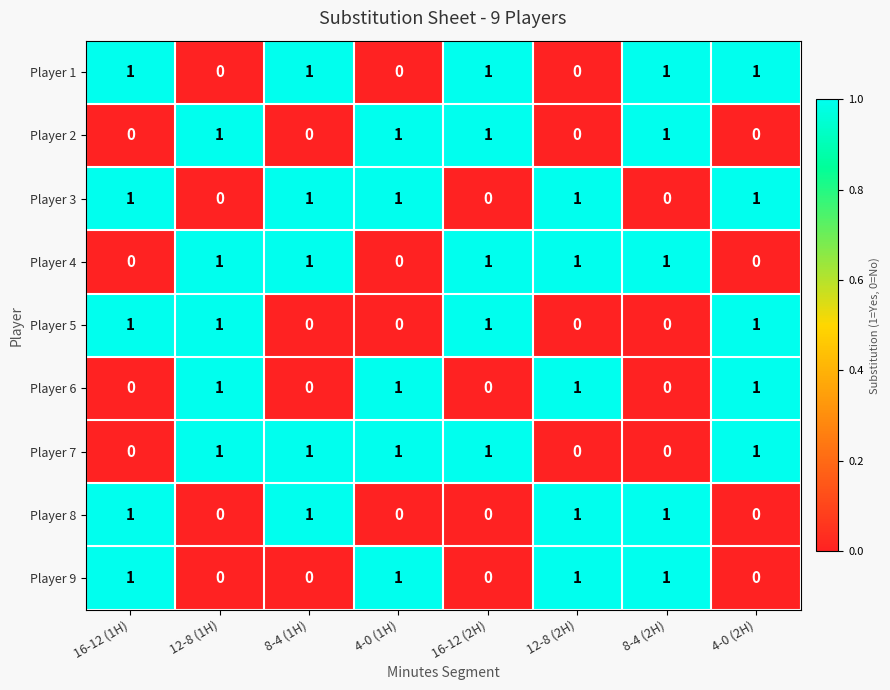

The value of Player 6 at 8-4 (1H) is 0. True or false?

True